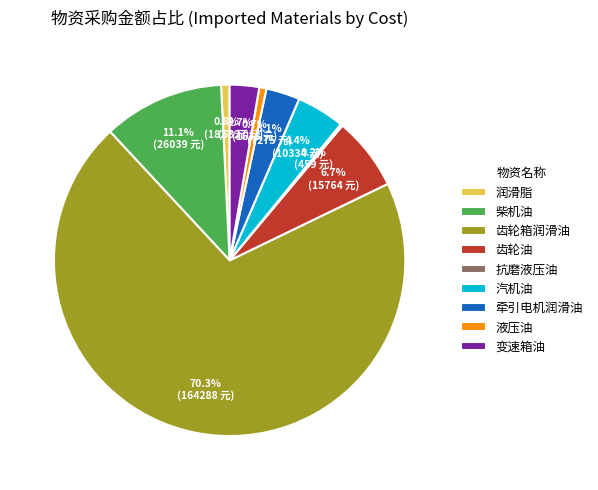

Which has a higher value, 牵引电机润滑油 or 齿轮箱润滑油?

齿轮箱润滑油